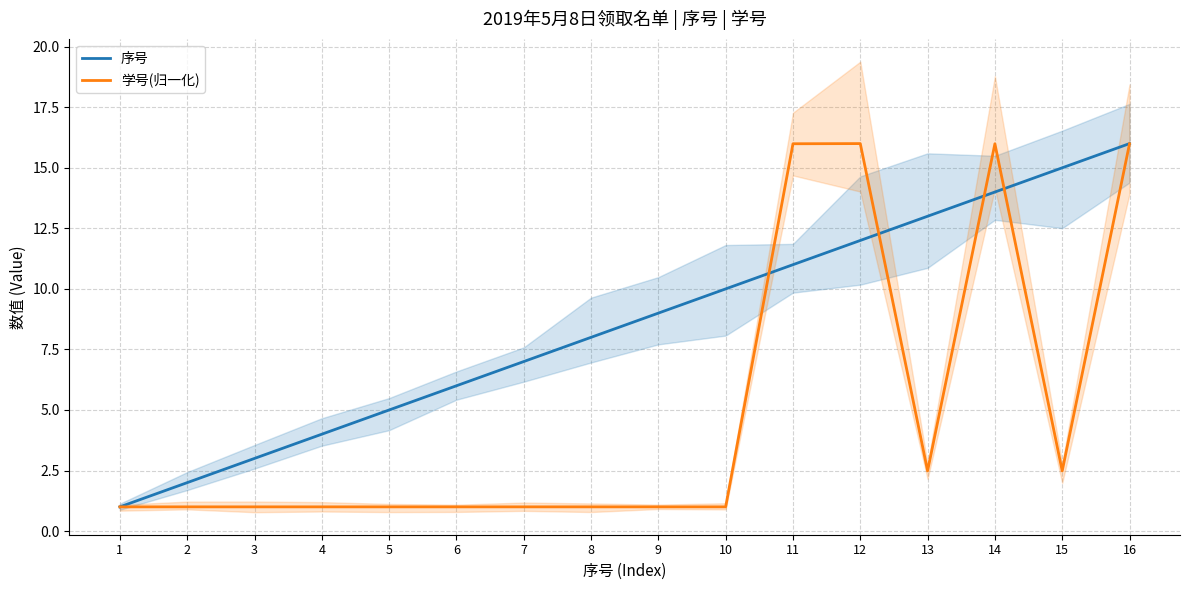

At how many categories does at least one series exceed 12?

6